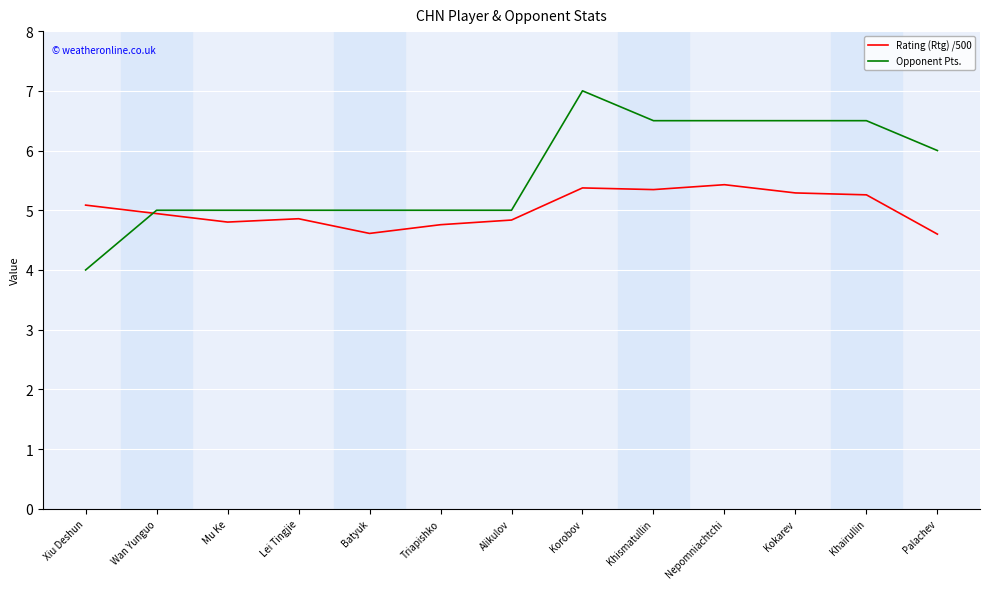

What is the difference between the maximum and minimum values in the Rating (Rtg) /500 series?

0.8